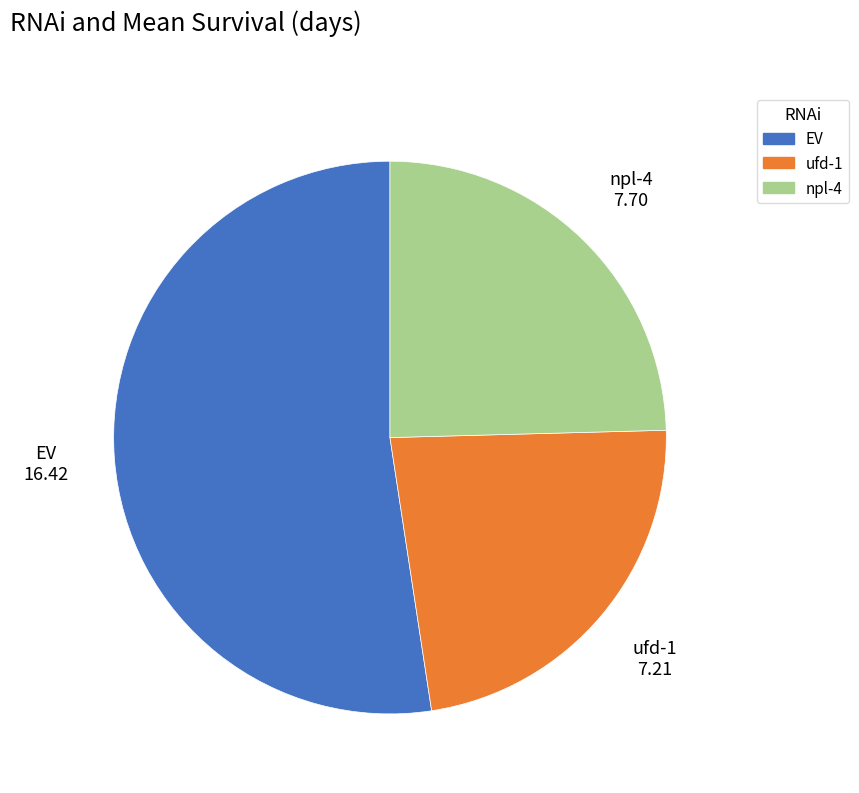

Which has a higher value, EV or npl-4?

EV